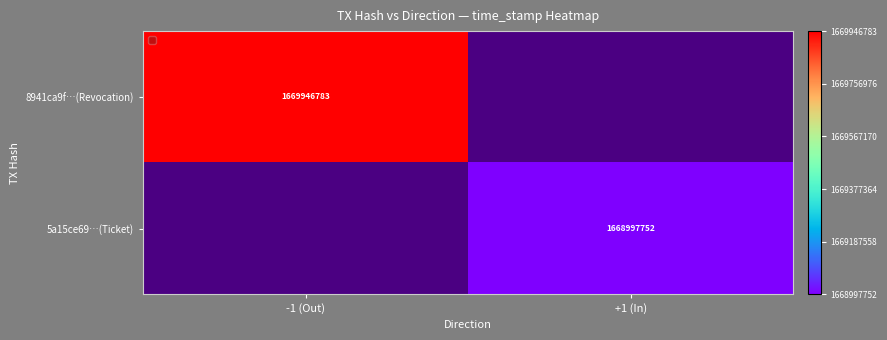

The value of 5a15ce69…(Ticket) at +1 (In) is 1668997752. True or false?

True